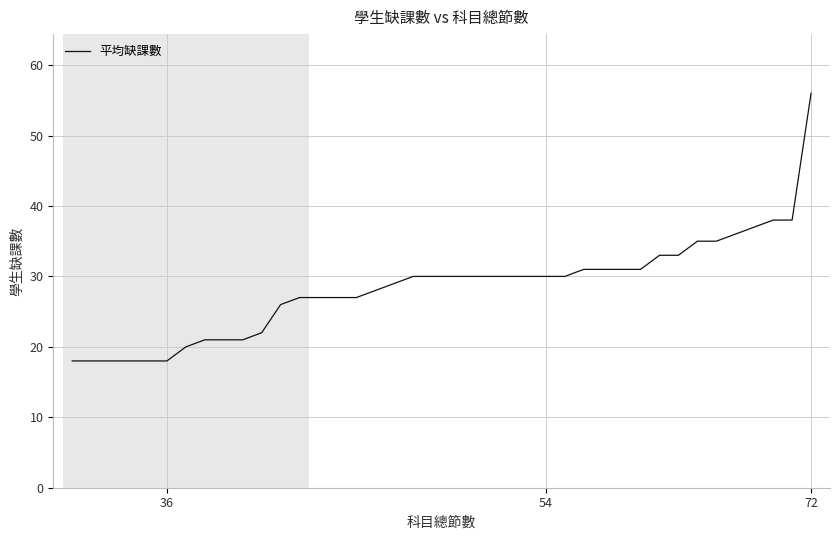

Which category has the lowest value across all series?

36